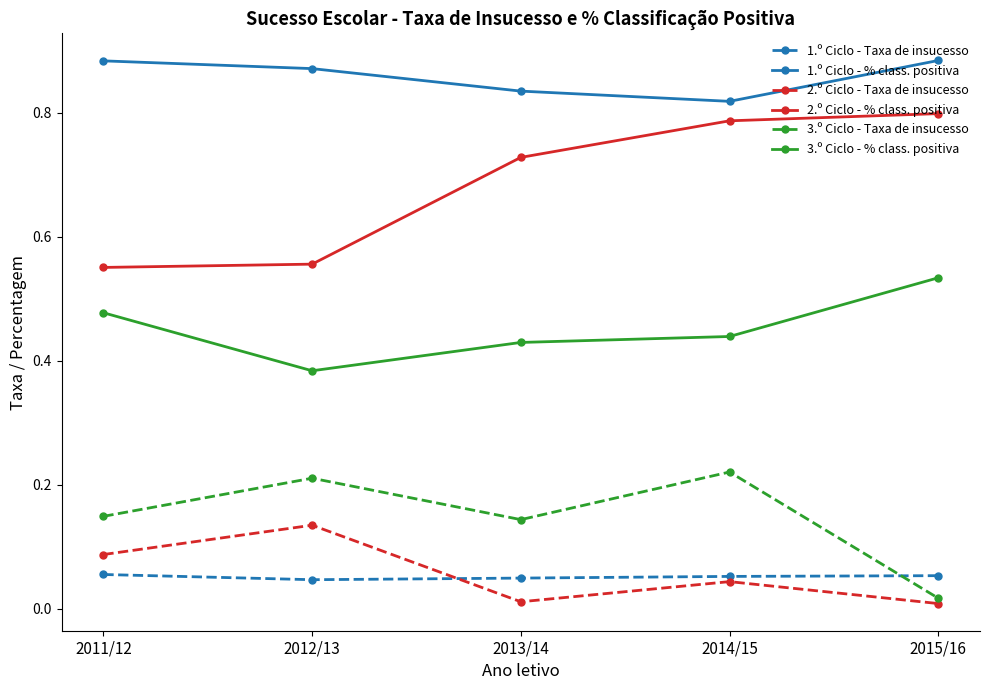

What position from the left is 2012/13?

2